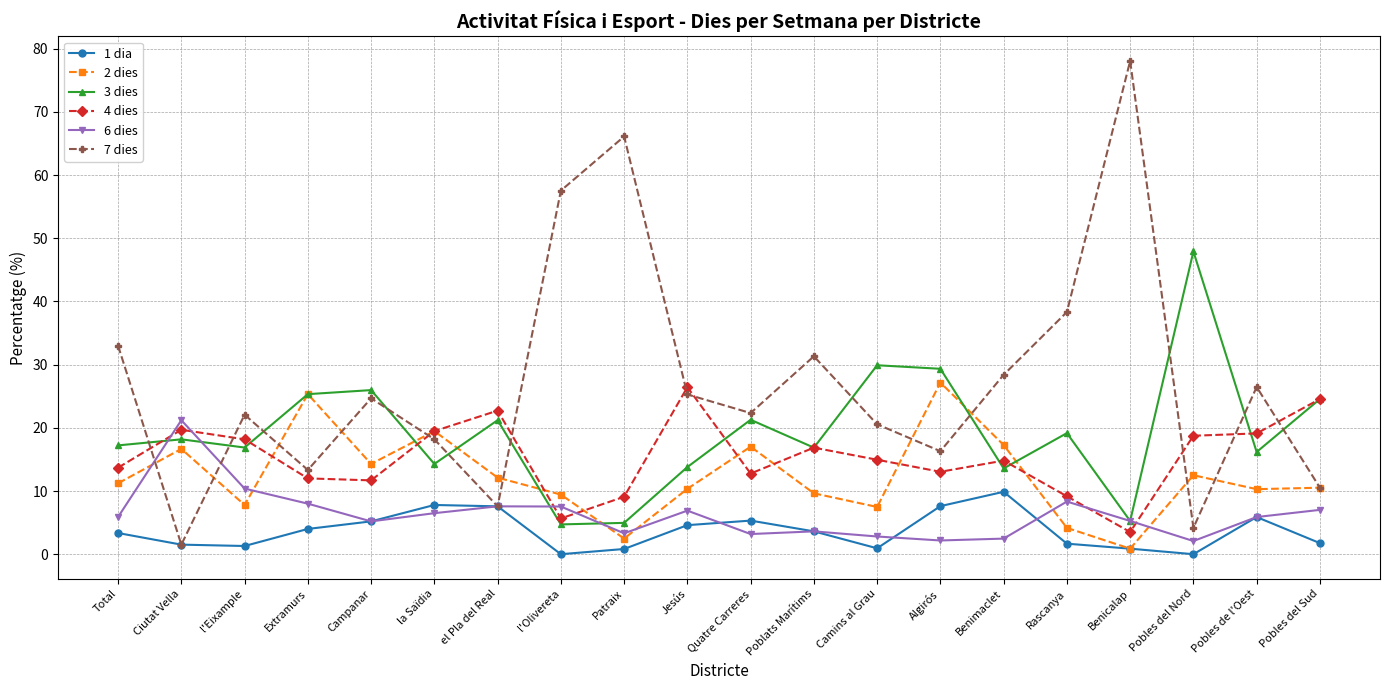

Which series has the widest spread of values?

7 dies